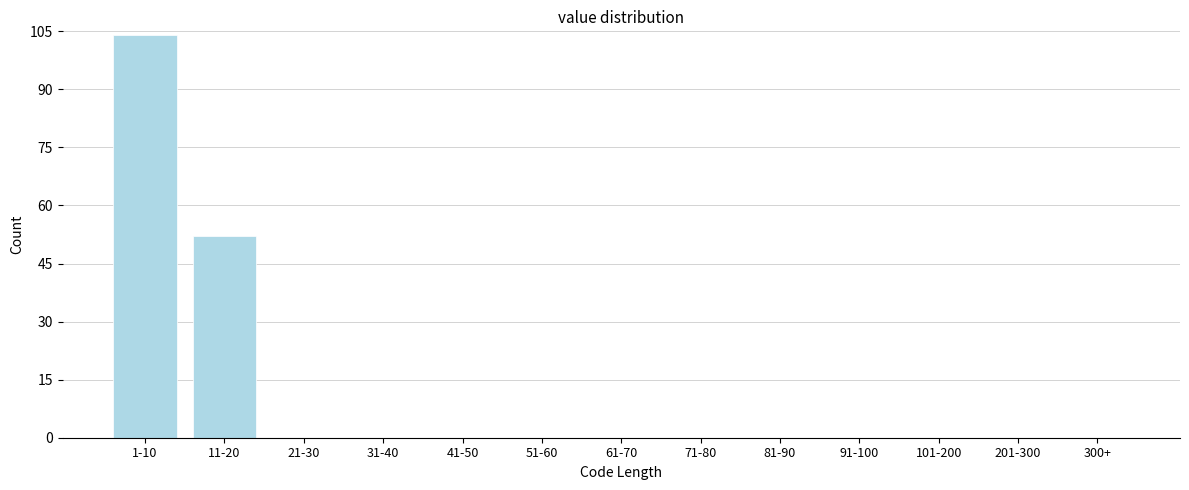

Reading left to right, extract all data points from this chart.

1-10=104	11-20=52	21-30=0	31-40=0	41-50=0	51-60=0	61-70=0	71-80=0	81-90=0	91-100=0	101-200=0	201-300=0	300+=0